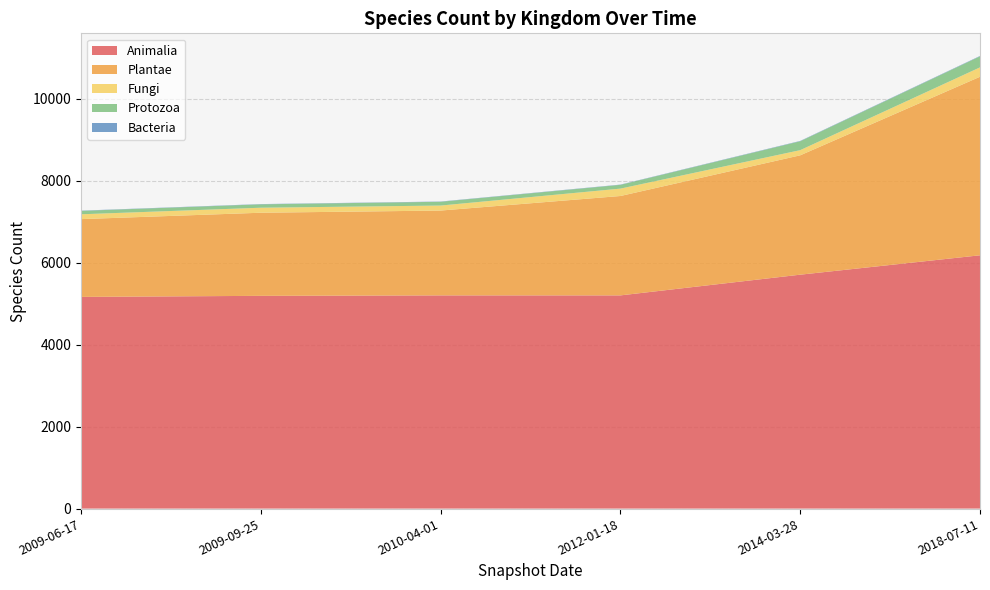

At which label does Animalia reach its peak?

2018-07-11